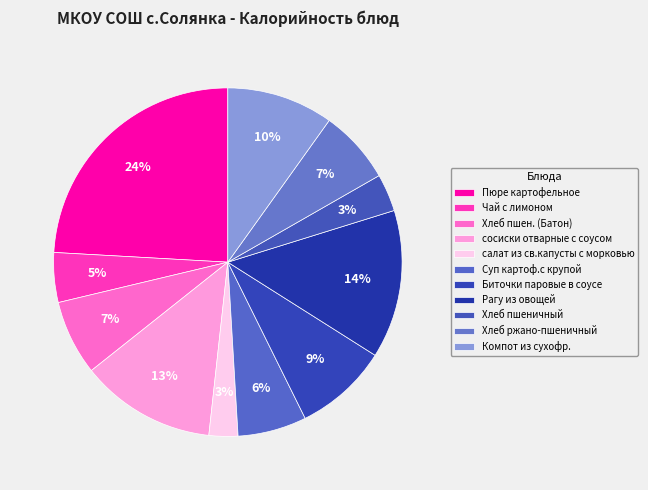

How many slices are in this pie chart?

11